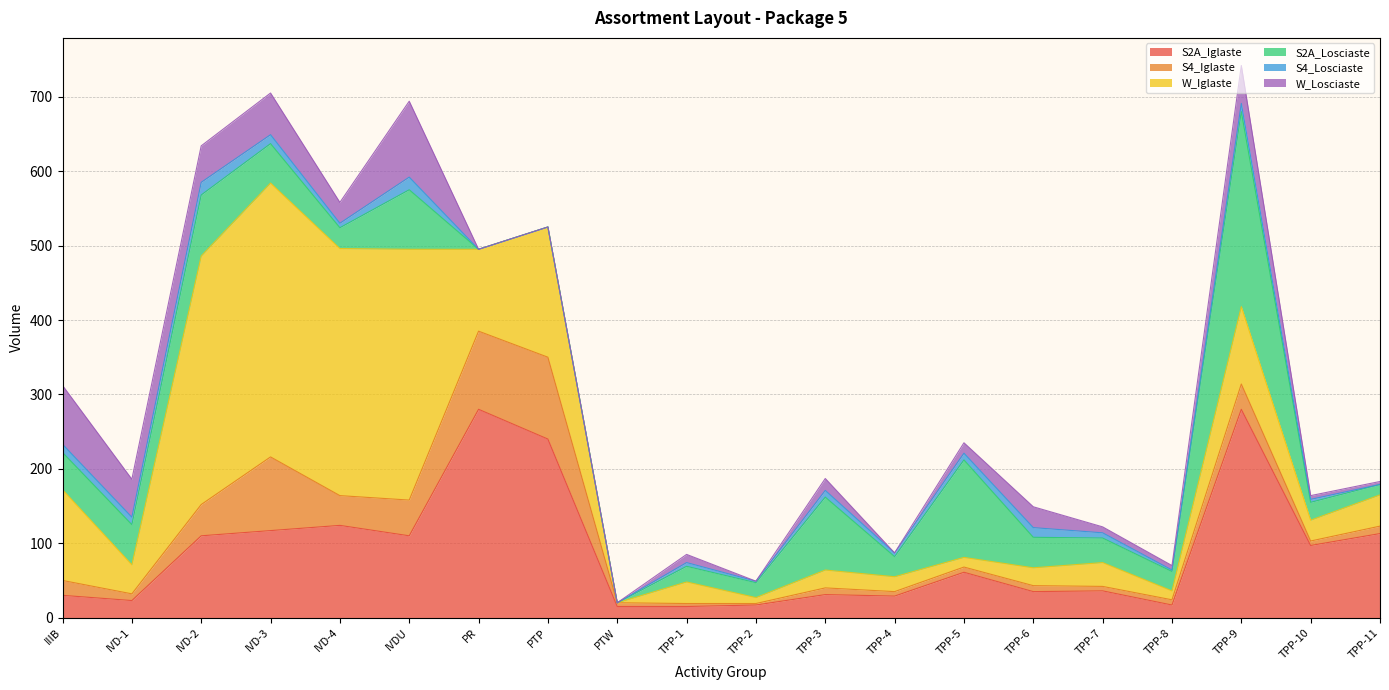

What is the value of the S2A_Iglaste point at the 14th from the left?

61